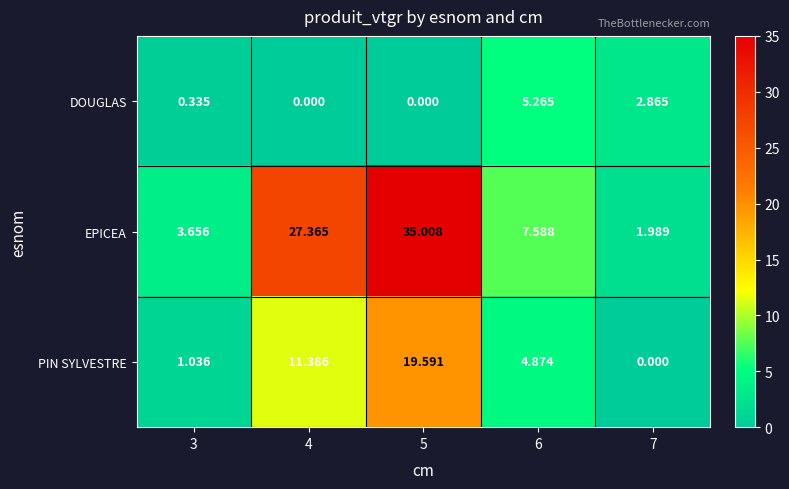

What is the greatest value displayed?

35.0